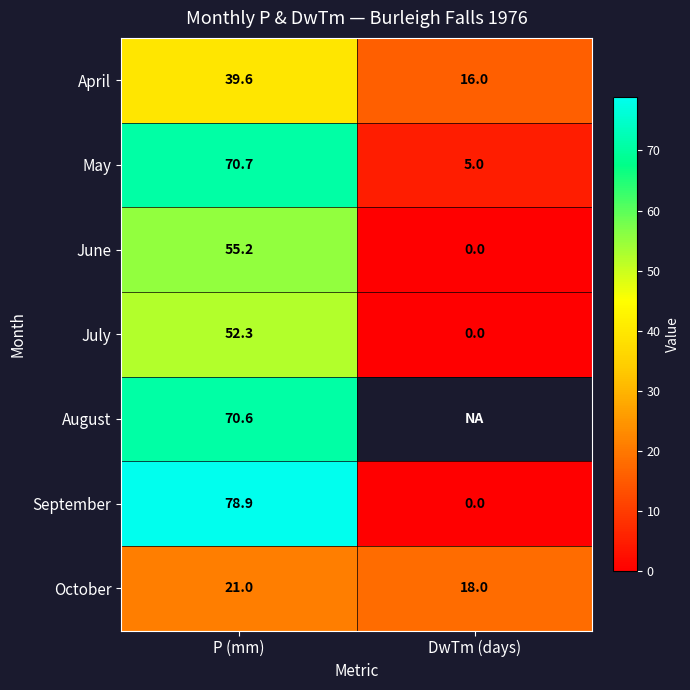

What is the difference between the September values at DwTm (days) and P (mm)?

78.9